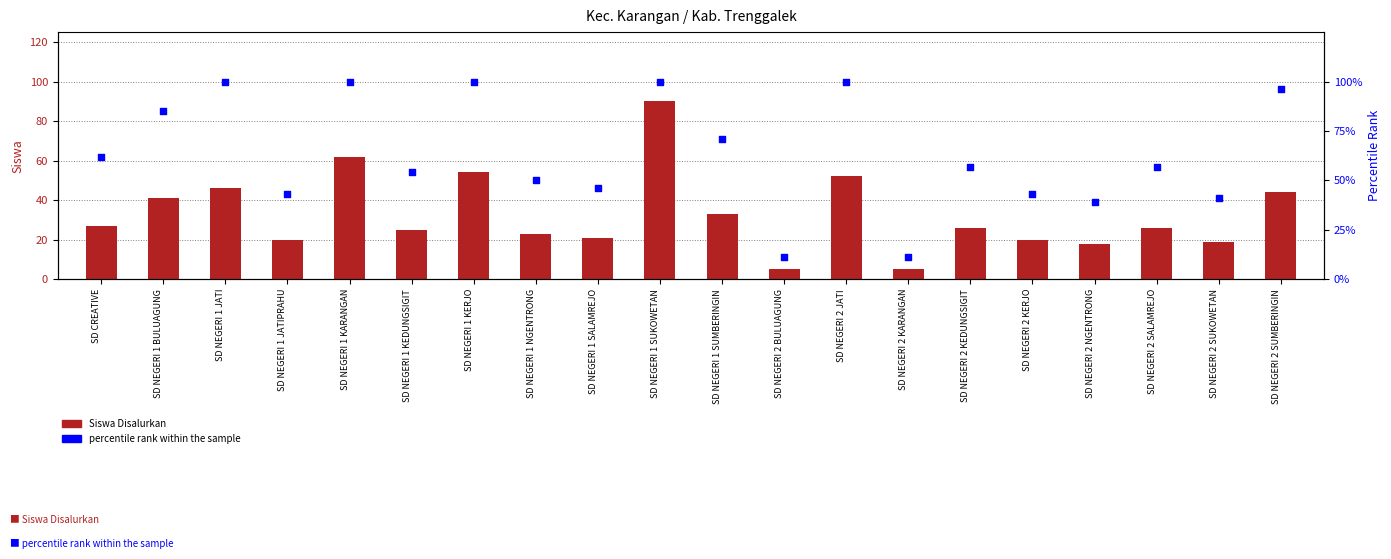

What are all the series names shown in the legend?

Siswa Disalurkan, percentile rank within the sample